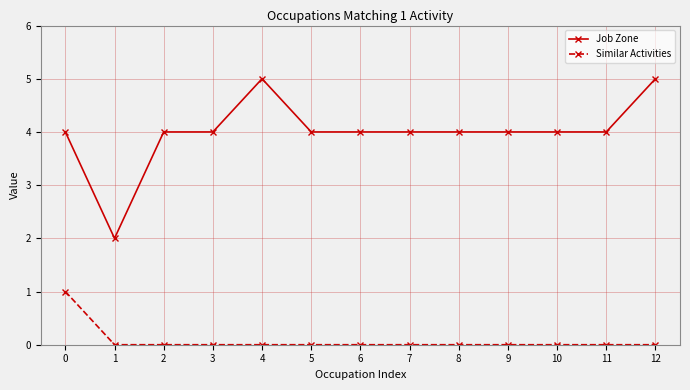

List the series in order of their overall mean, lowest first.

Similar Activities, Job Zone